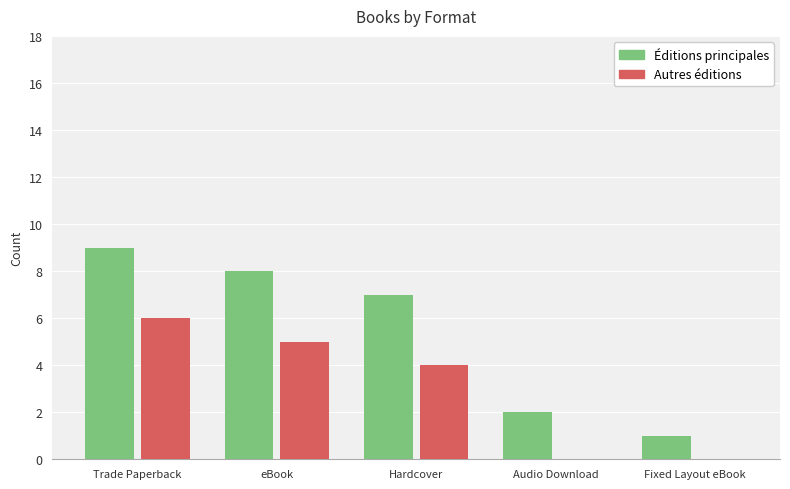

At which label does Éditions principales first exceed 7?

Trade Paperback